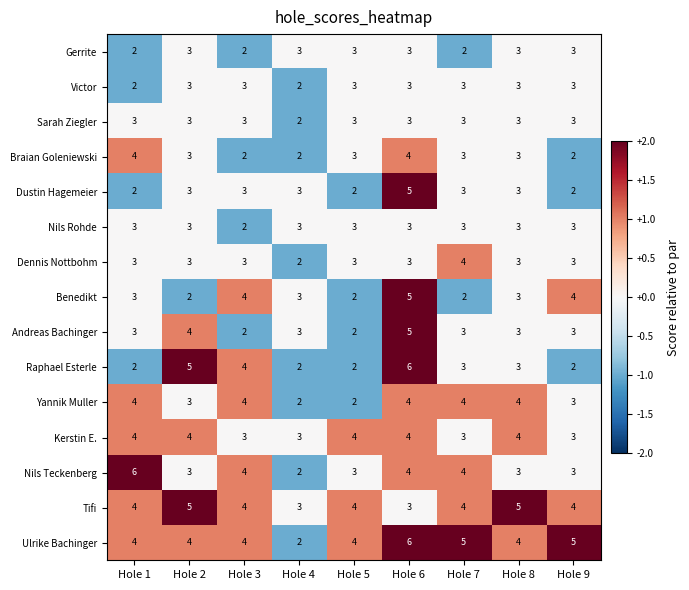

Which series has the largest total across all categories?

Ulrike Bachinger